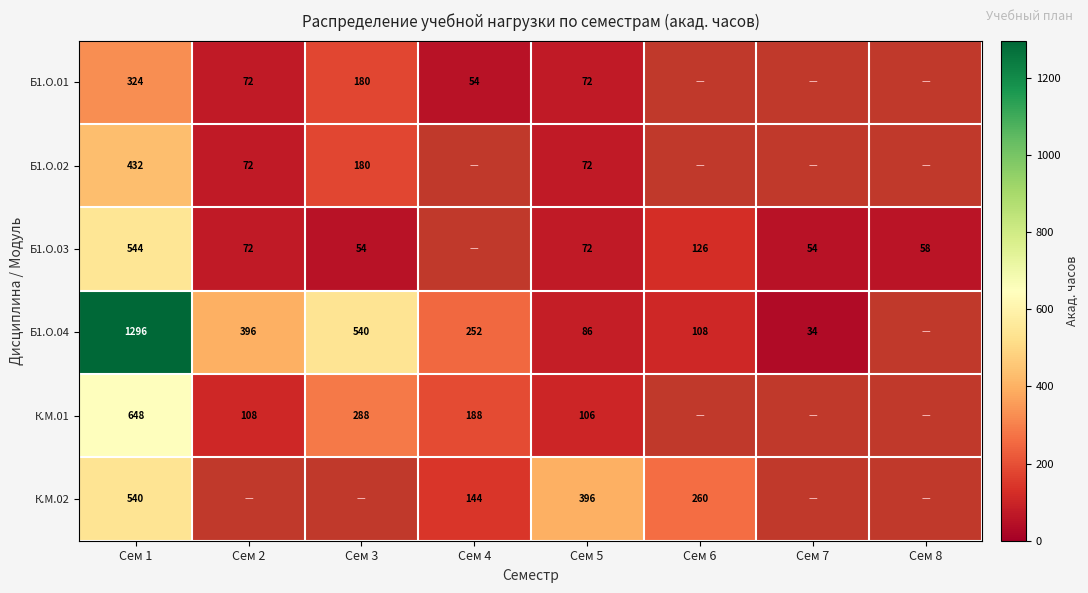

Which label corresponds to the smallest value in the chart?

Сем 7